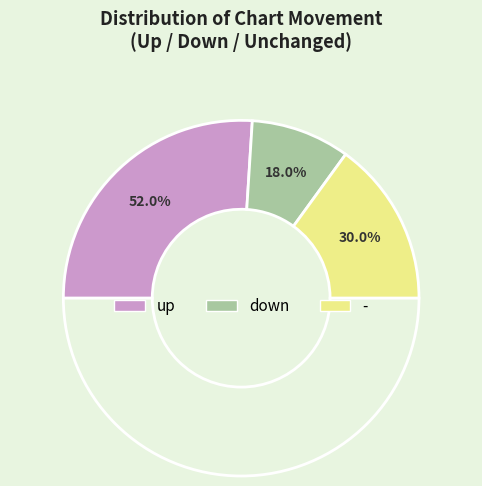

True or false: - accounts for 24% of the total.

False